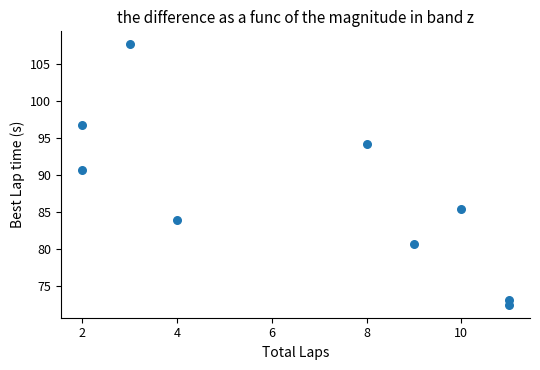

What is the range of Y values (max minus min)?

35.2